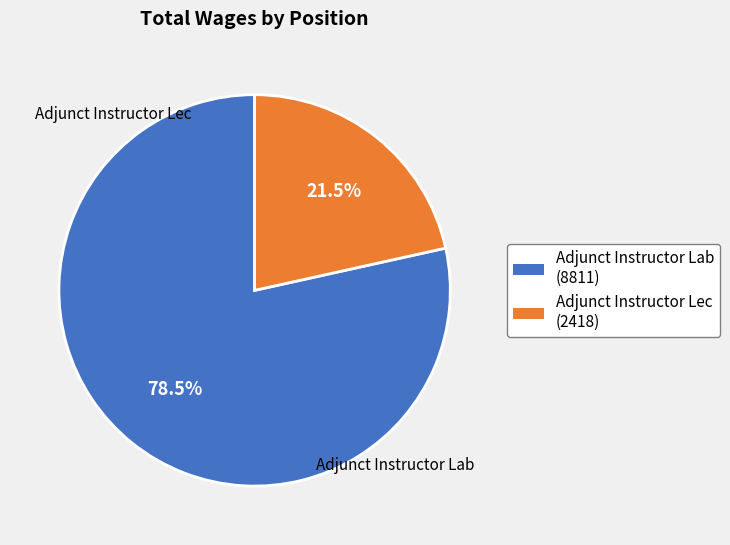

To the nearest percent, what is the average slice percentage?

50%